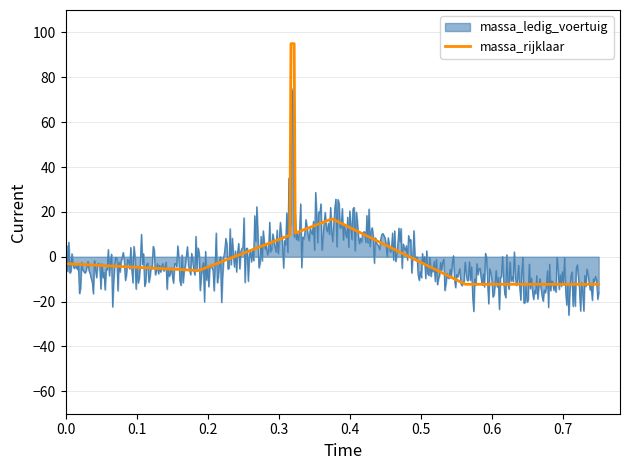

What are all the series names shown in the legend?

massa_ledig_voertuig, massa_rijklaar